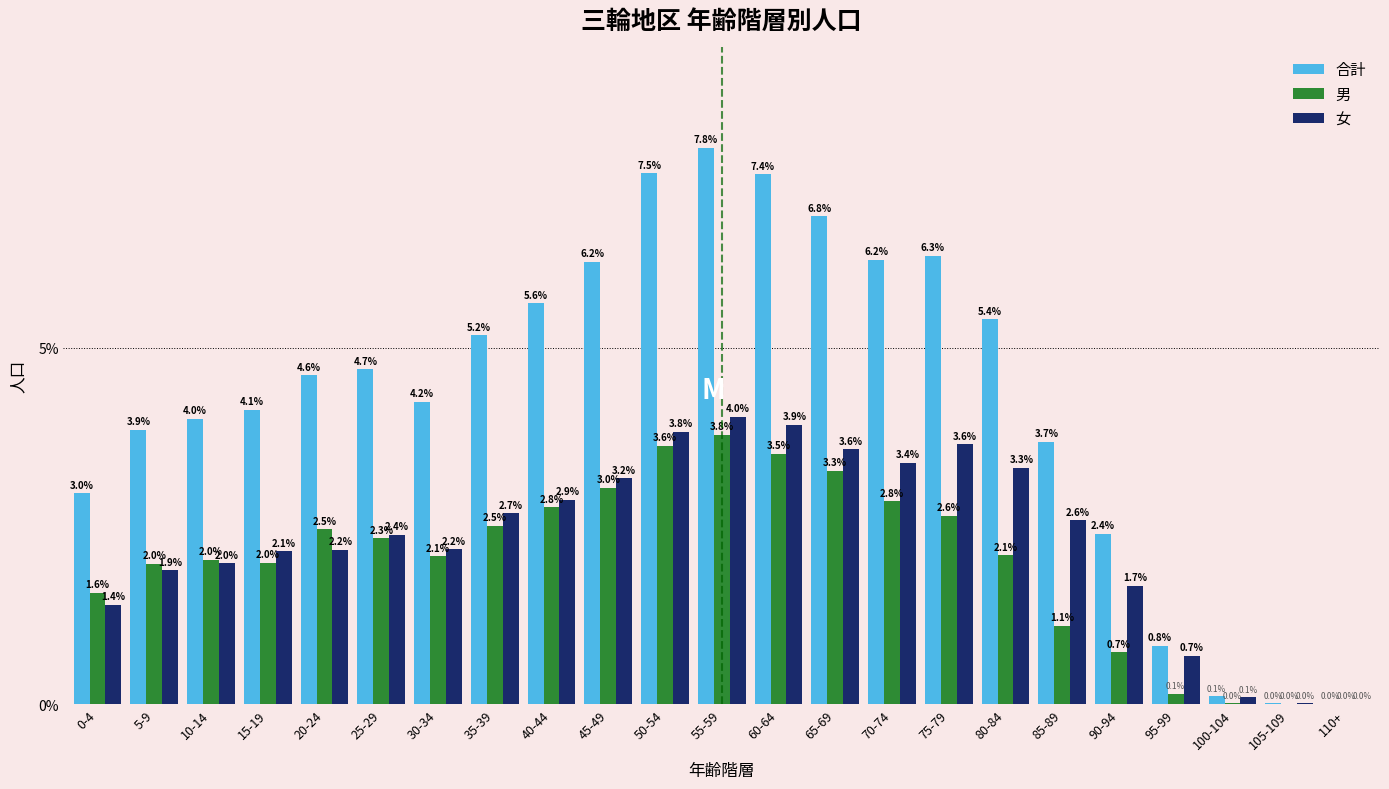

Between 15-19 and 55-59, which series saw the biggest shift?

合計